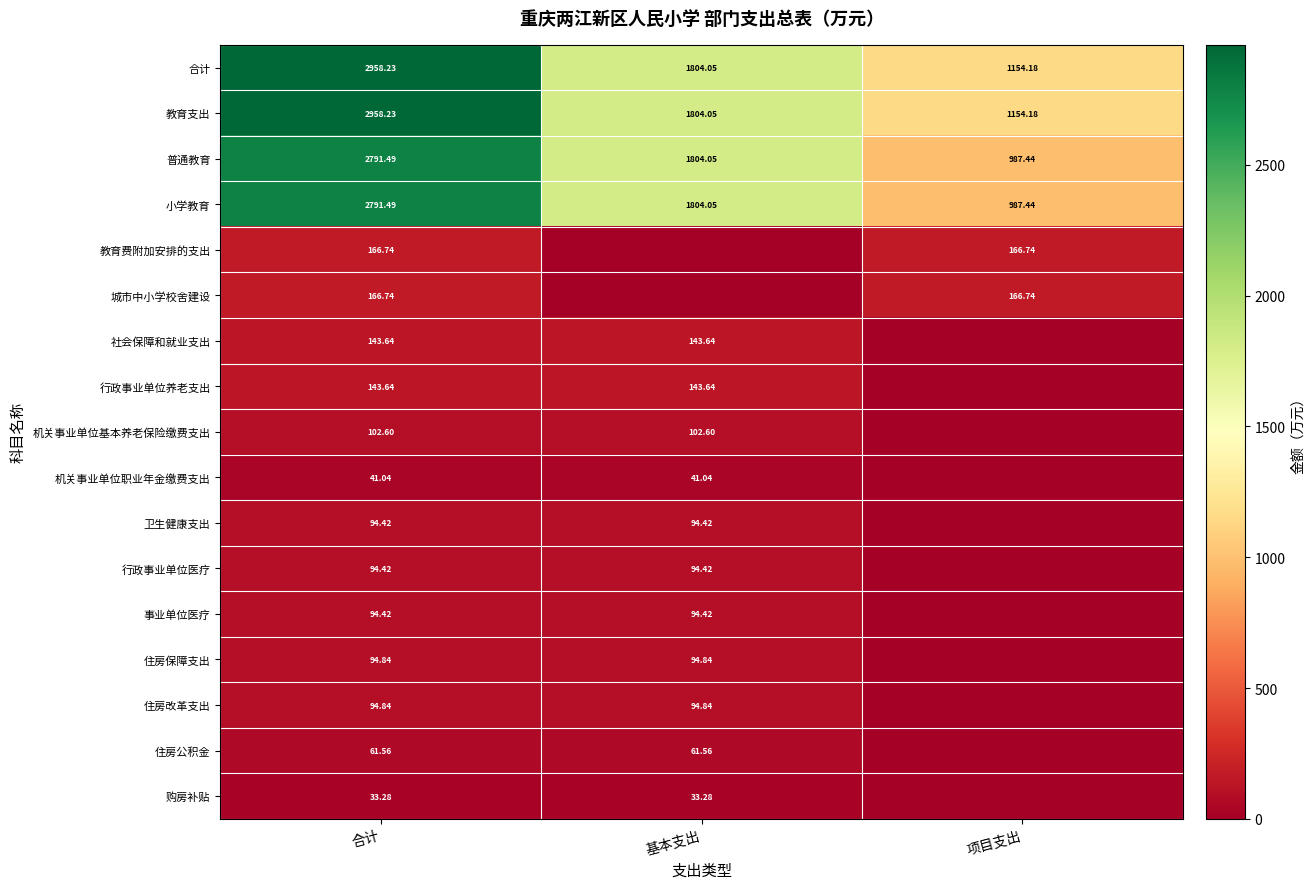

How many series are shown in this chart?

17